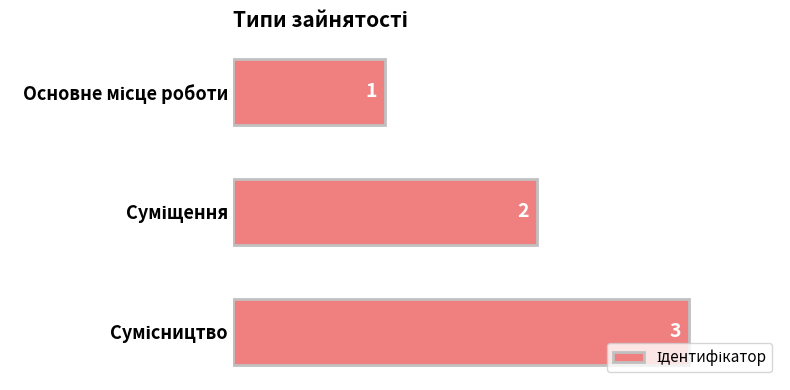

What is the value of the 1st bar from the top?

1